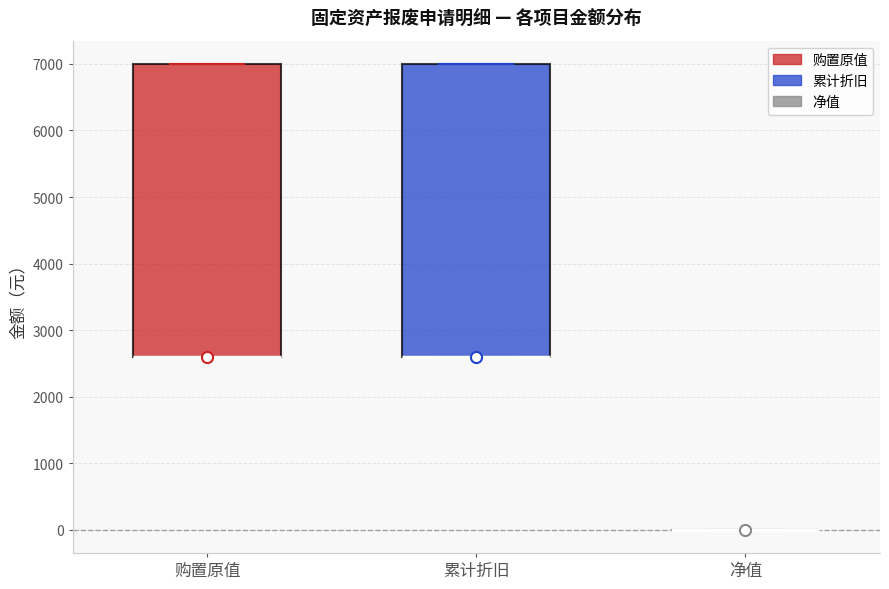

Reading left to right, read every box against the y-axis: the position of its median line, the range the box covers, and the ends of its whiskers. The values are not printed on the chart, so give them approximately, as read against the axis.

购置原值: median 2600 (drawn on the box's lower edge), box 2600 to 7000, whiskers 2600 to 7000
累计折旧: median 2600 (drawn on the box's lower edge), box 2600 to 7000, whiskers 2600 to 7000
净值: box collapsed to a line at 0, whiskers 0 to 0